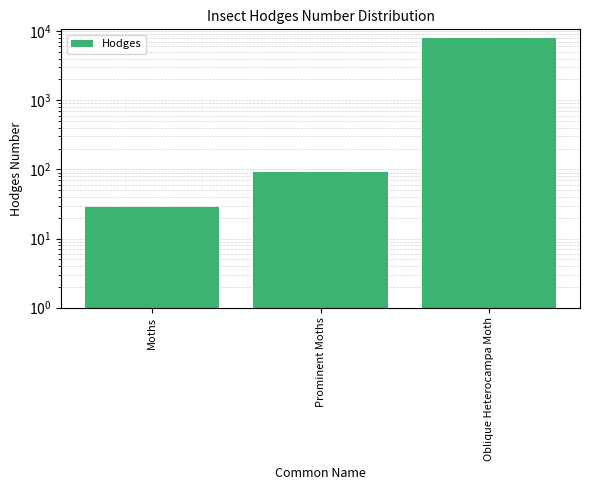

Is it true that the value at Prominent Moths is 93.1?

True